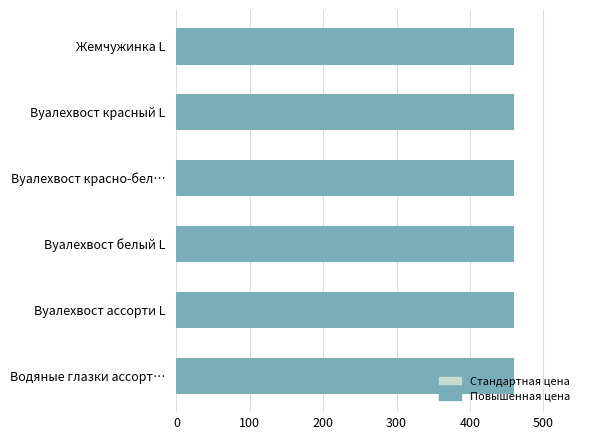

What is the difference between the maximum and minimum values?

215